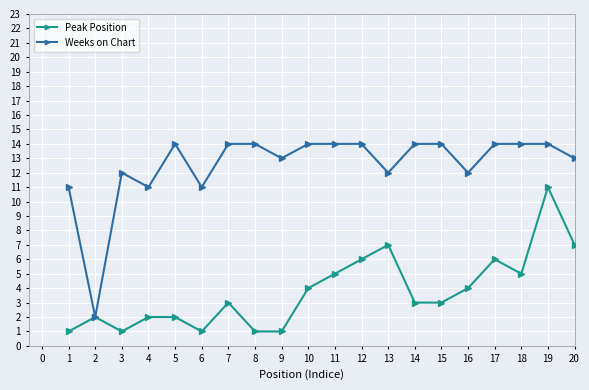

What is the highest value of the Weeks on Chart series?

14